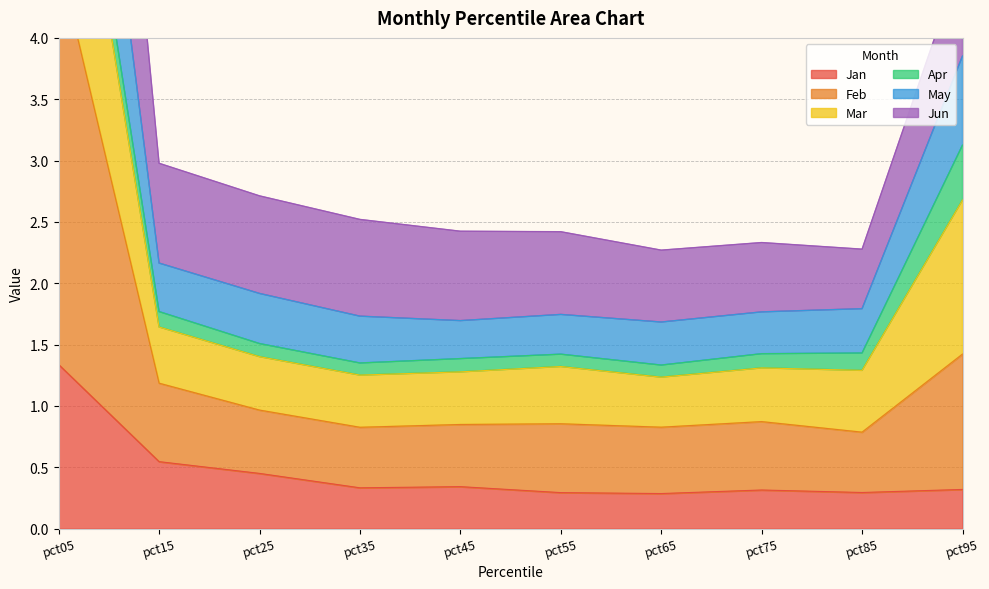

Is it true that Jan equals 2.1 at pct05?

False